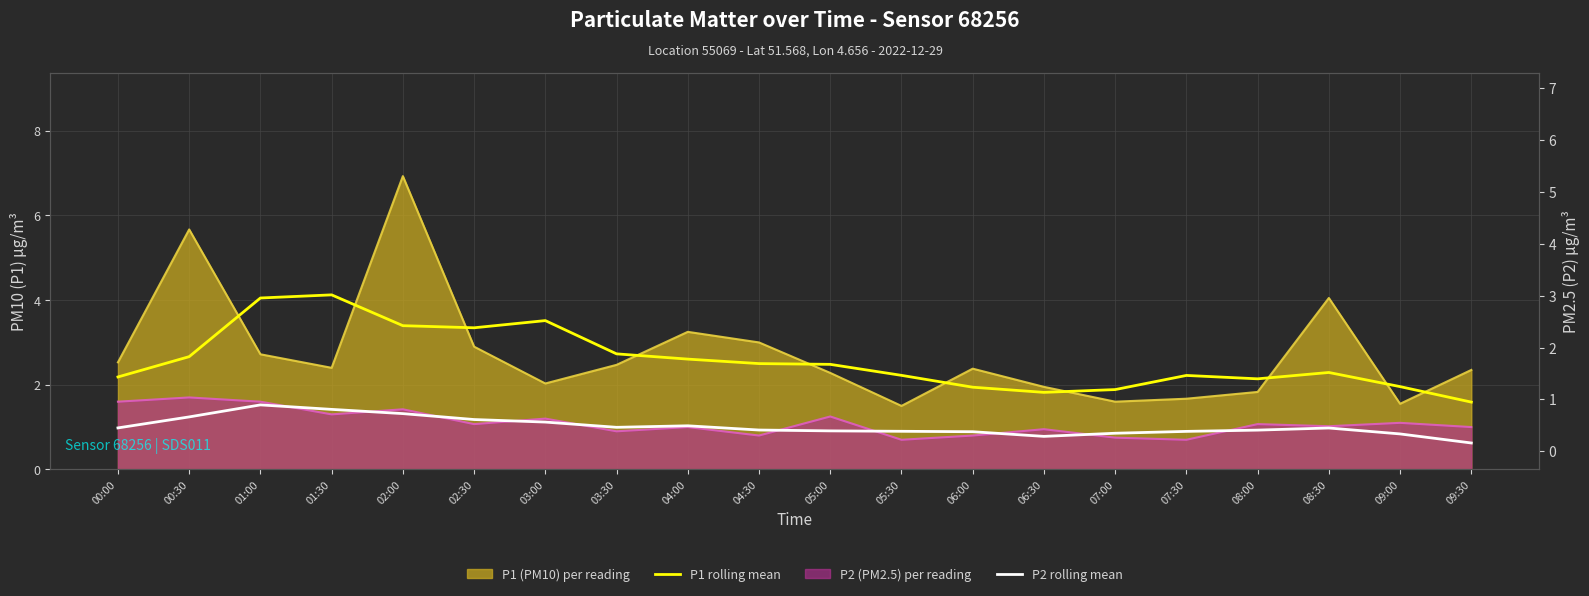

Reading left to right, what are all the values shown in this chart?

P1 (PM10) trend: 00:00=2.5	00:30=5.7	01:00=2.7	01:30=2.4	02:00=6.9	02:30=2.9	03:00=2.0	03:30=2.5	04:00=3.2	04:30=3.0	05:00=2.3	05:30=1.5	06:00=2.4	06:30=1.9	07:00=1.6	07:30=1.7	08:00=1.8	08:30=4.0	09:00=1.6	09:30=2.4
P2 (PM2.5) trend: 00:00=1.6	00:30=1.7	01:00=1.6	01:30=1.3	02:00=1.4	02:30=1.1	03:00=1.2	03:30=0.9	04:00=1.0	04:30=0.8	05:00=1.2	05:30=0.7	06:00=0.8	06:30=0.9	07:00=0.8	07:30=0.7	08:00=1.1	08:30=1.0	09:00=1.1	09:30=1.0
P1 rolling mean: 00:00=2.2	00:30=2.7	01:00=4.1	01:30=4.1	02:00=3.4	02:30=3.3	03:00=3.5	03:30=2.7	04:00=2.6	04:30=2.5	05:00=2.5	05:30=2.2	06:00=1.9	06:30=1.8	07:00=1.9	07:30=2.2	08:00=2.1	08:30=2.3	09:00=2.0	09:30=1.6
P2 rolling mean: 00:00=1.0	00:30=1.2	01:00=1.5	01:30=1.4	02:00=1.3	02:30=1.2	03:00=1.1	03:30=1.0	04:00=1.0	04:30=0.9	05:00=0.9	05:30=0.9	06:00=0.9	06:30=0.8	07:00=0.9	07:30=0.9	08:00=0.9	08:30=1.0	09:00=0.8	09:30=0.6